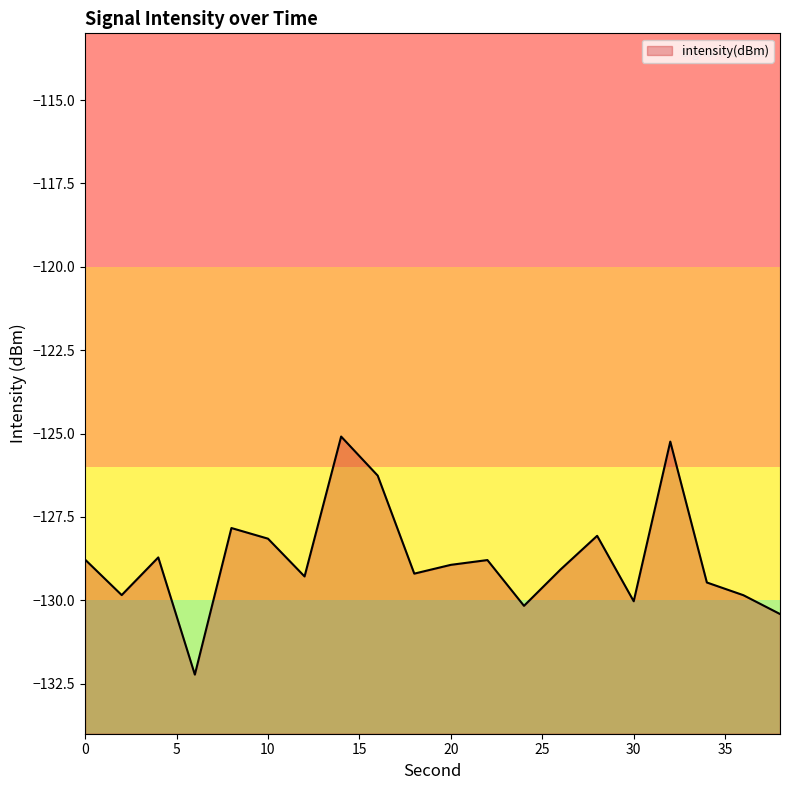

Reading left to right, extract all data points from this chart.

-128.8	-129.8	-128.7	-132.2	-127.8	-128.2	-129.3	-125.1	-126.3	-129.2	-128.9	-128.8	-130.2	-129.1	-128.1	-130.0	-125.2	-129.5	-129.8	-130.4